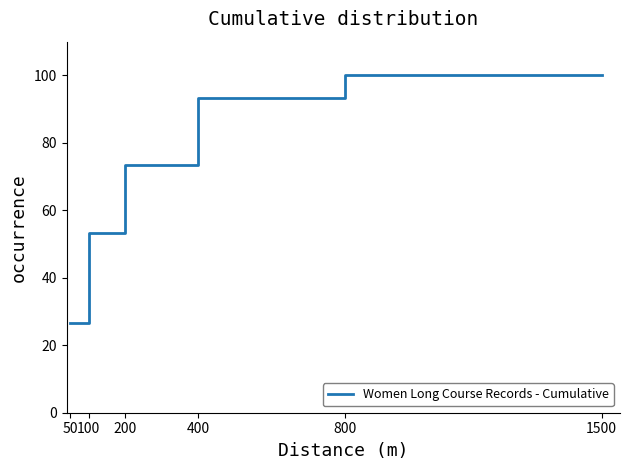

Read the value at 50.

26.7